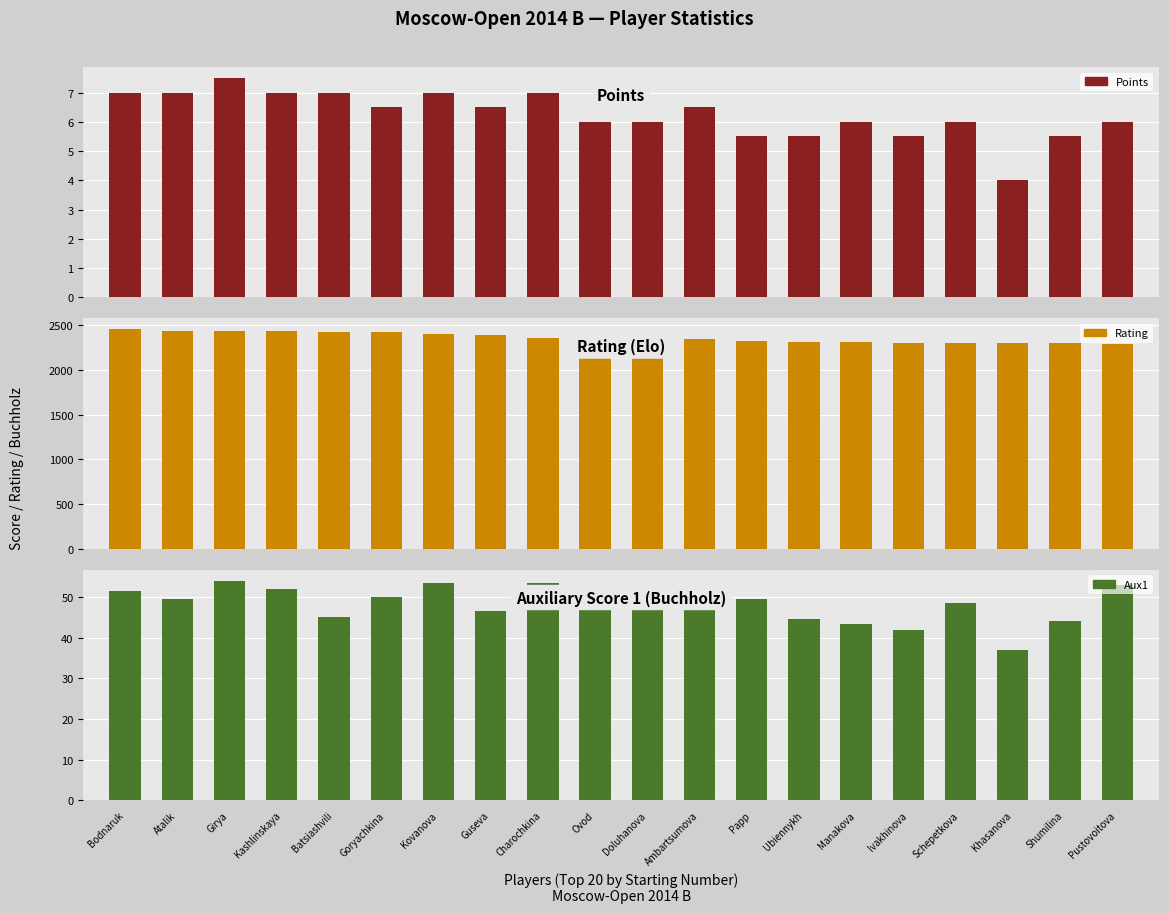

Is it true that Rating equals 3553.1 at Kovanova?

False